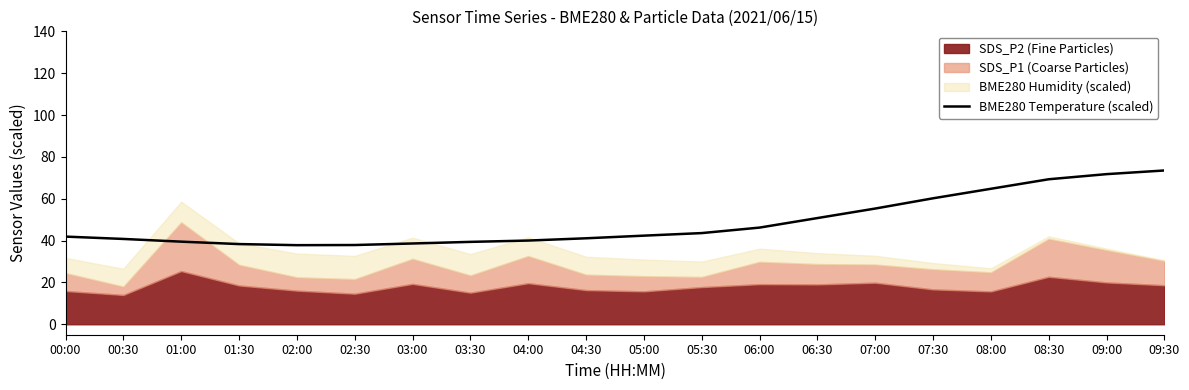

What is the change in value from 00:00 to 02:30?

-4.0